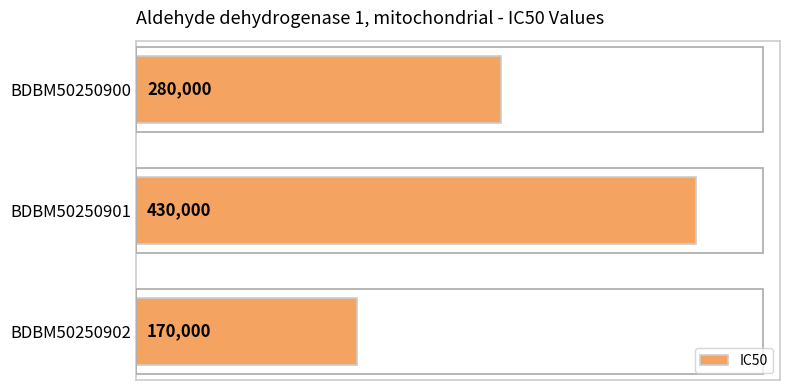

The chart shows a value of 53779 at BDBM50250902. True or false?

False